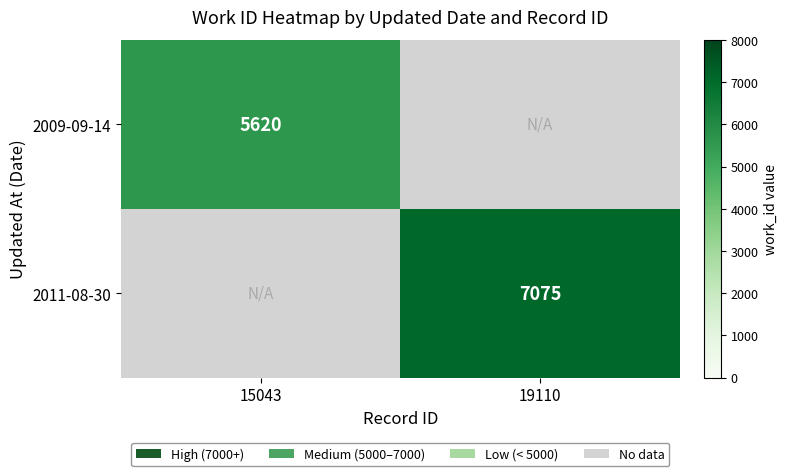

The 2011-08-30 series shows 7075 at 19110. True or false?

True